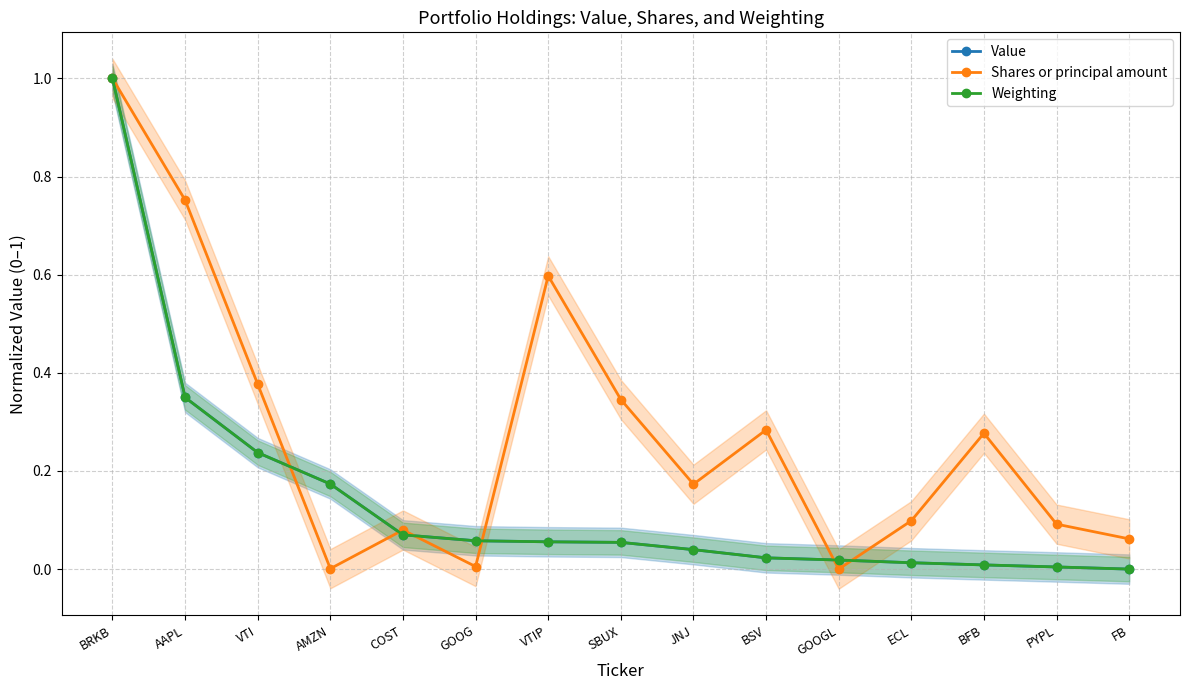

Rank the series by their maximum value, from highest to lowest.

Value, Shares or principal amount, Weighting